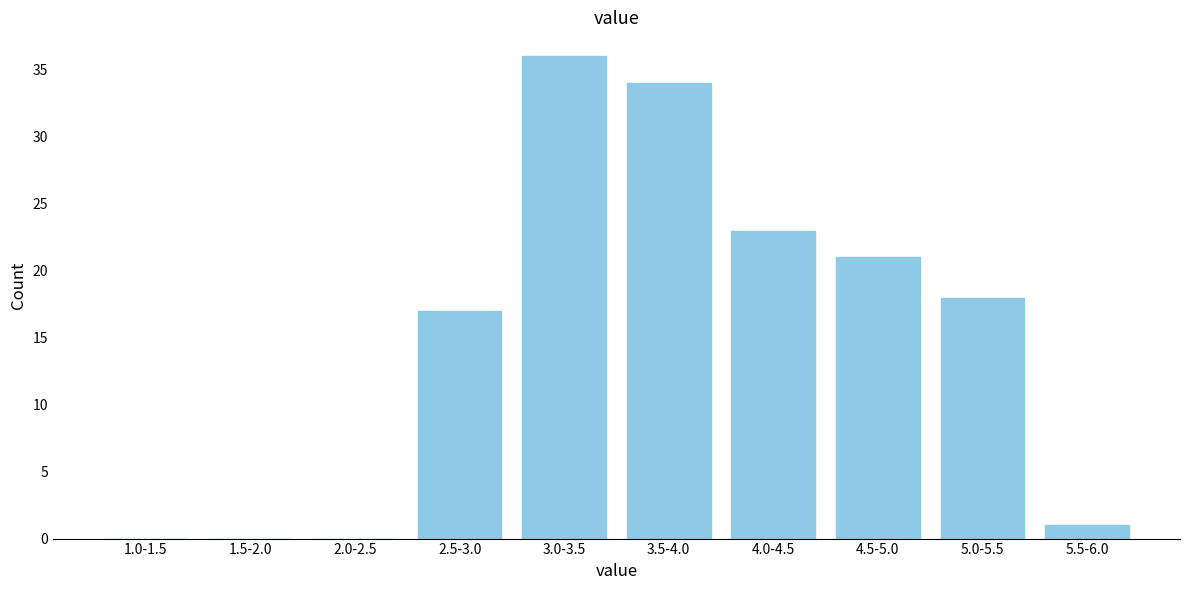

Reading left to right, extract all data points from this chart.

1.0-1.5=0	1.5-2.0=0	2.0-2.5=0	2.5-3.0=17	3.0-3.5=36	3.5-4.0=34	4.0-4.5=23	4.5-5.0=21	5.0-5.5=18	5.5-6.0=1